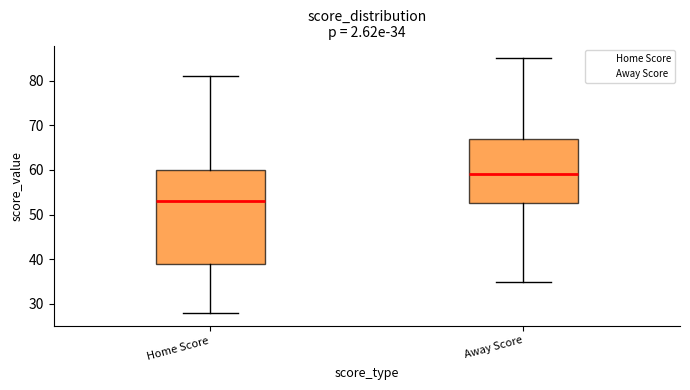

Which box has the highest median line?

Away Score